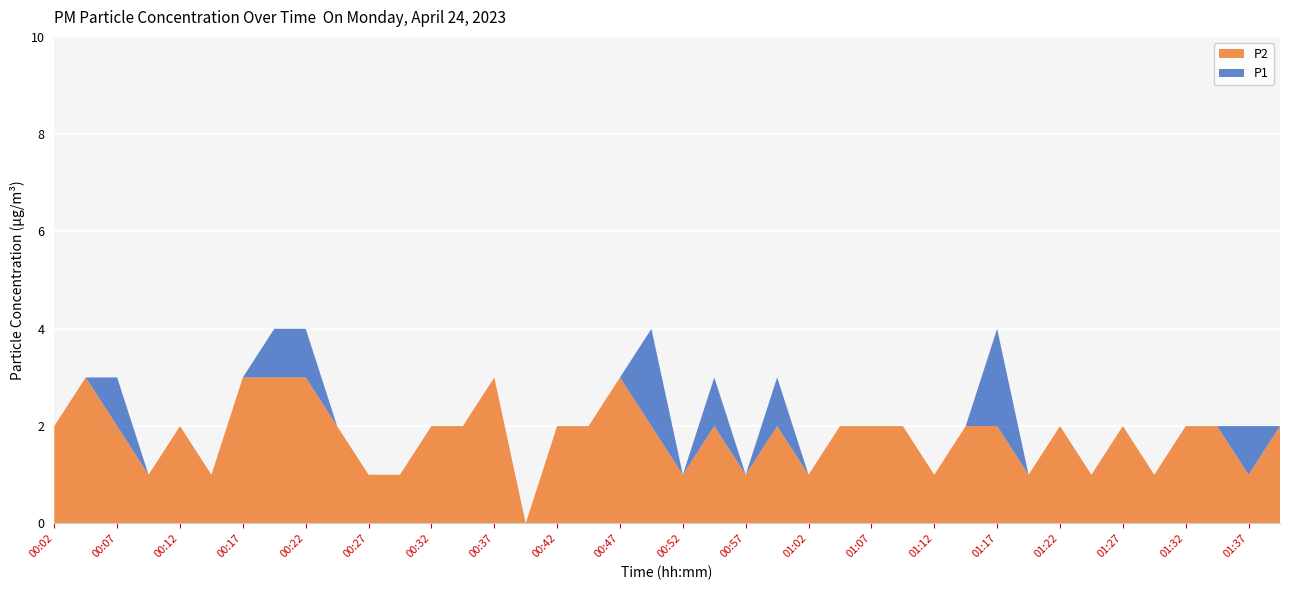

Reading left to right, list all the values displayed in this chart.

P1: 2	3	3	1	2	1	3	4	4	2	1	1	2	2	3	0	2	2	3	4	1	3	1	3	1	2	2	2	1	2	4	1	2	1	2	1	2	2	2	2
P2: 2	3	2	1	2	1	3	3	3	2	1	1	2	2	3	0	2	2	3	2	1	2	1	2	1	2	2	2	1	2	2	1	2	1	2	1	2	2	1	2